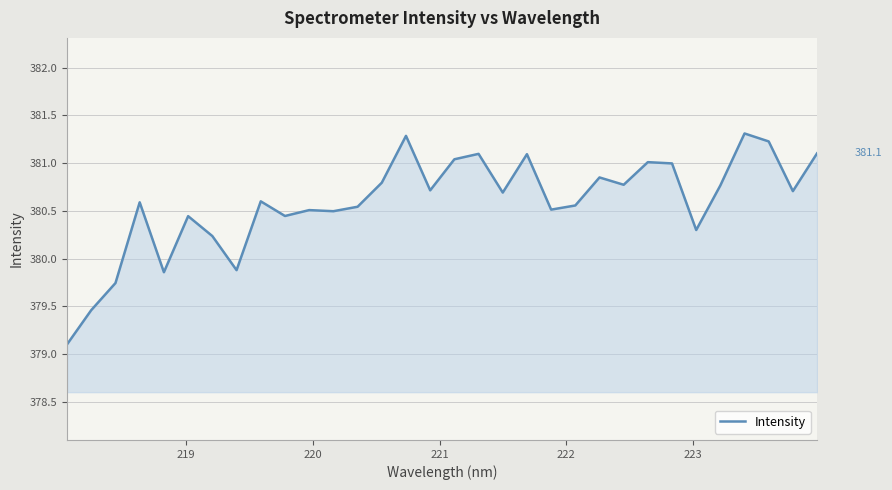

What is the minimum value shown in the chart?

379.1